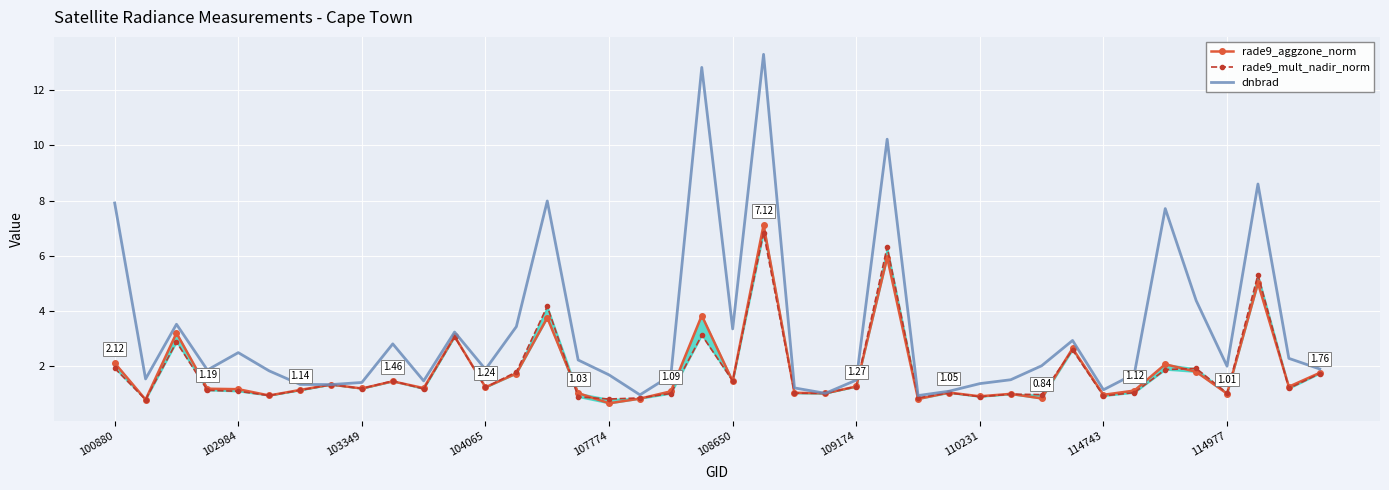

Which series has the largest range (max minus min)?

dnbrad